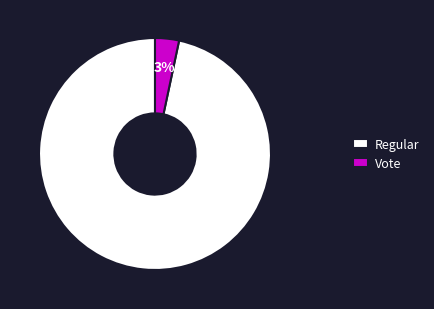

Is it true that Regular is 97% of the pie?

True